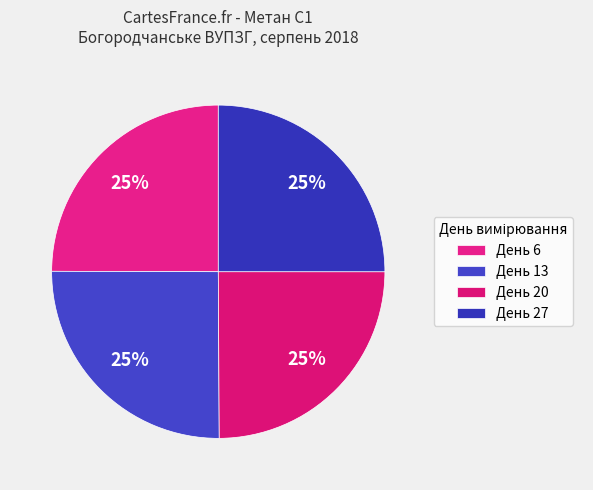

How many segments does this pie chart have?

4